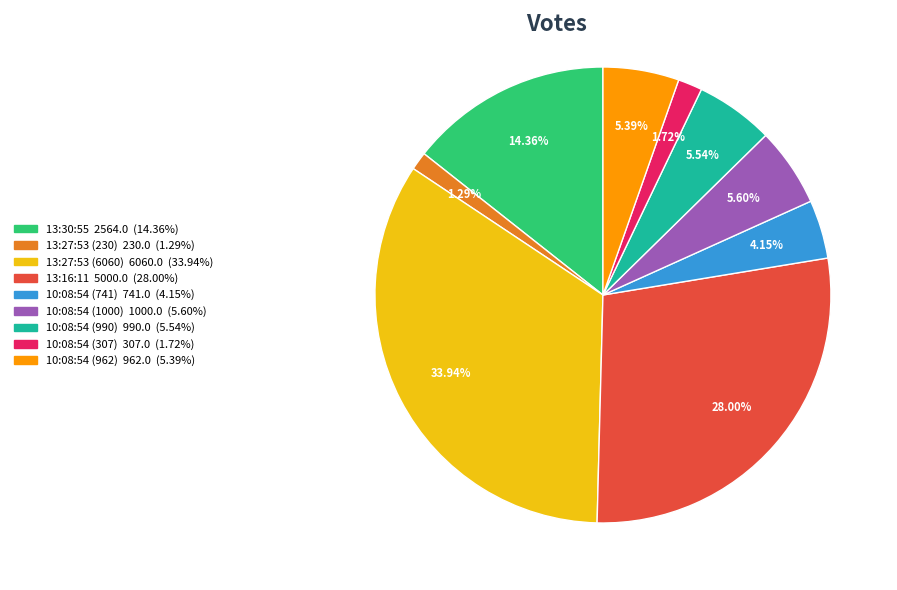

Is it true that 10:08:54 (741) is 4% of the pie?

True